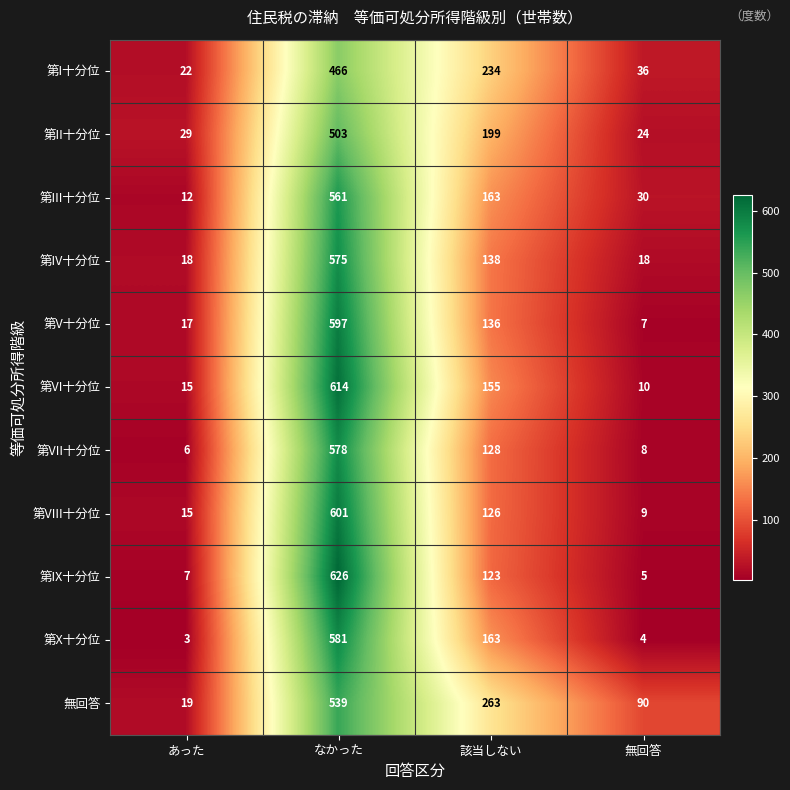

What is the sum of all 第VI十分位 values?

794